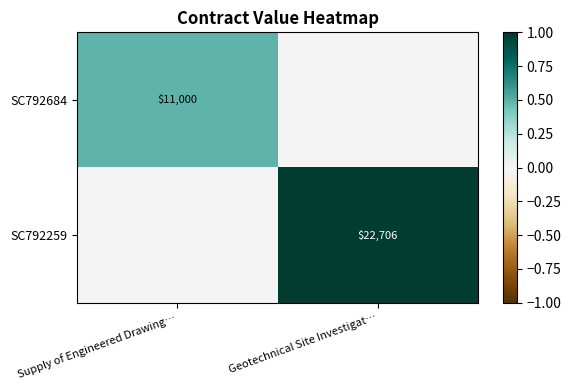

Is it true that SC792259 equals 14194 at Geotechnical Site Investigat…?

False